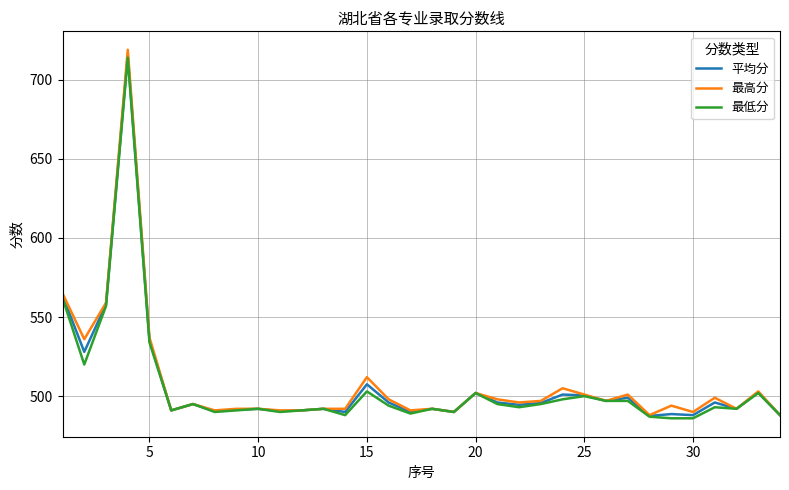

What is the maximum value for 平均分?

715.8